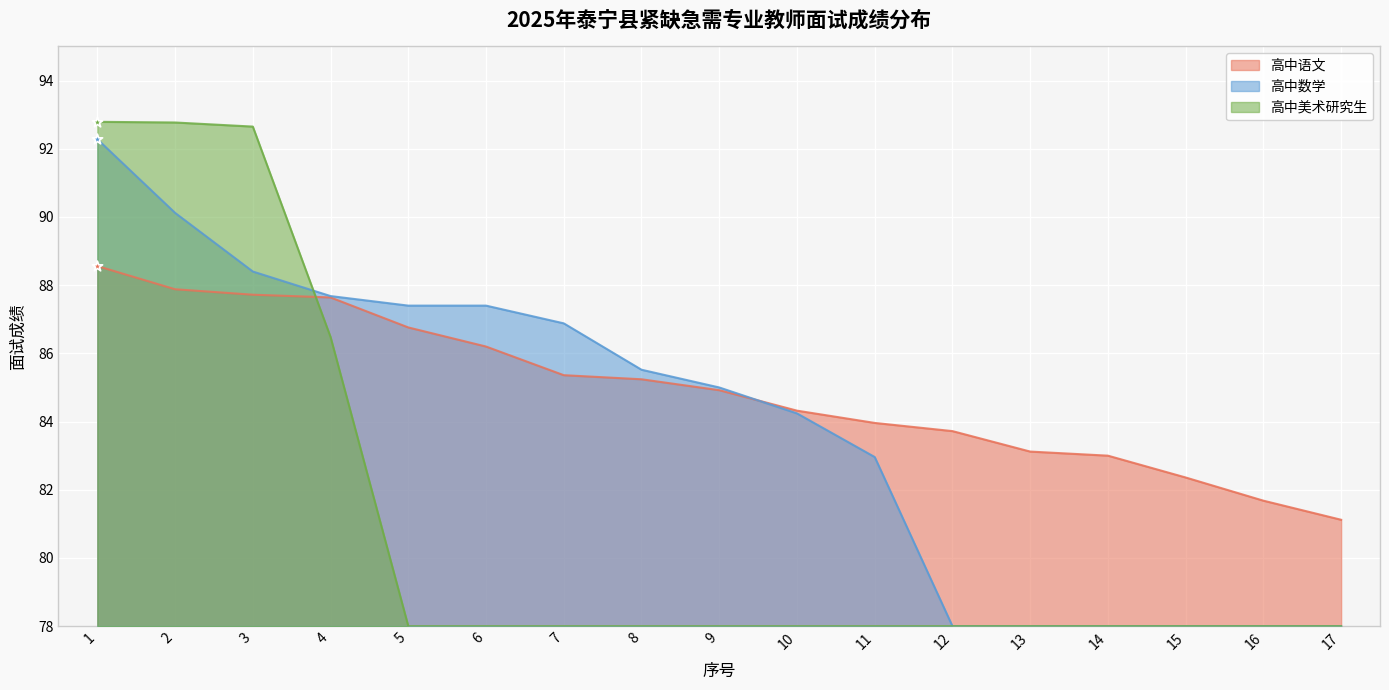

What are all the series names shown in the legend?

高中语文, 高中数学, 高中美术研究生